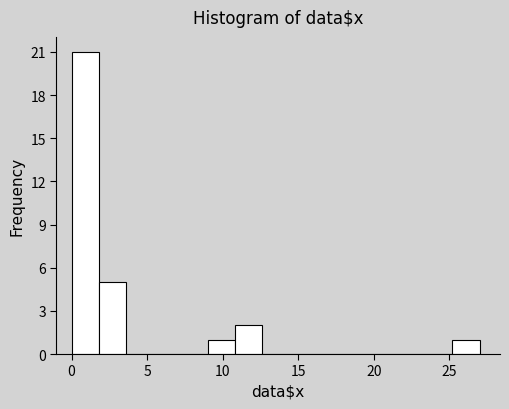

Read against the x-axis, roughly where is the centre of the tallest bar?

1.0